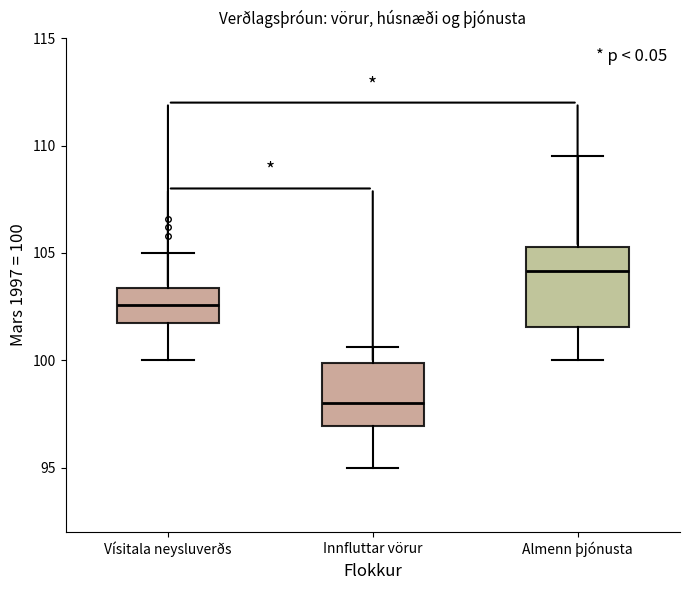

Where is the upper edge of the box for Innfluttar vörur on the y-axis? The values are not printed on the chart, so give them approximately, as read against the axis.

100.0